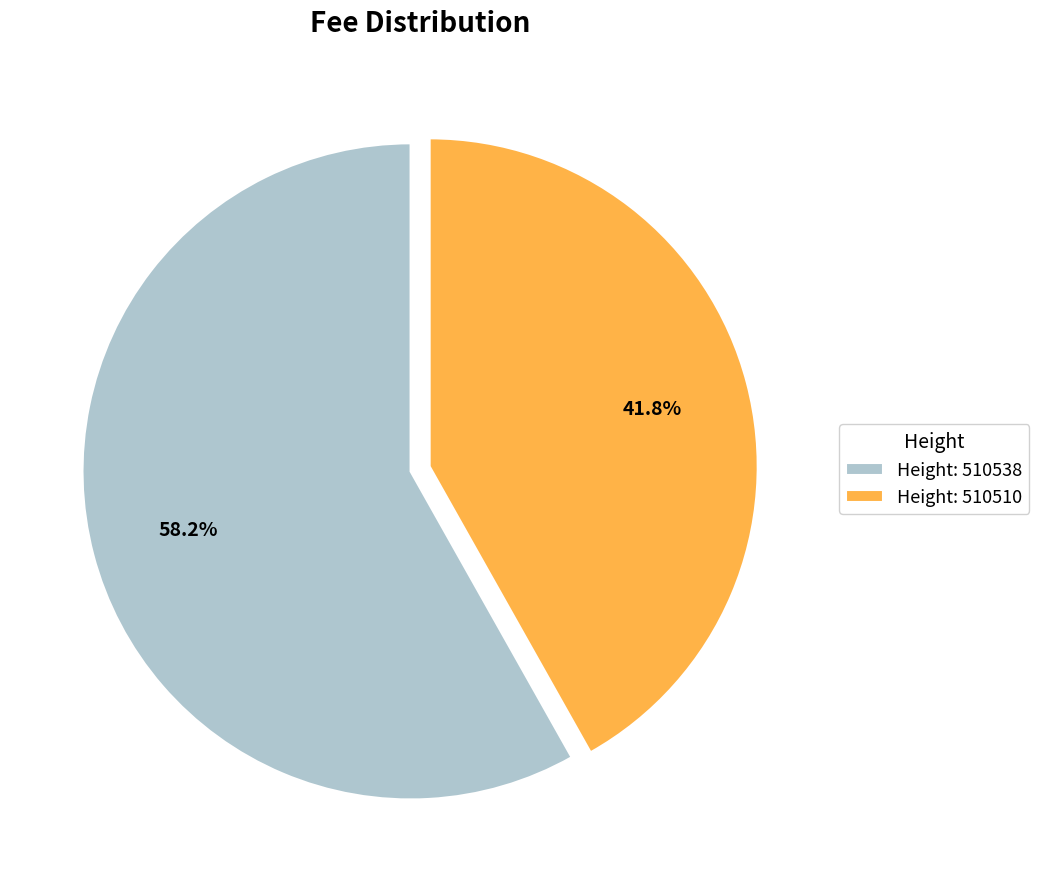

Which has a higher value, Height: 510538 or Height: 510510?

Height: 510538